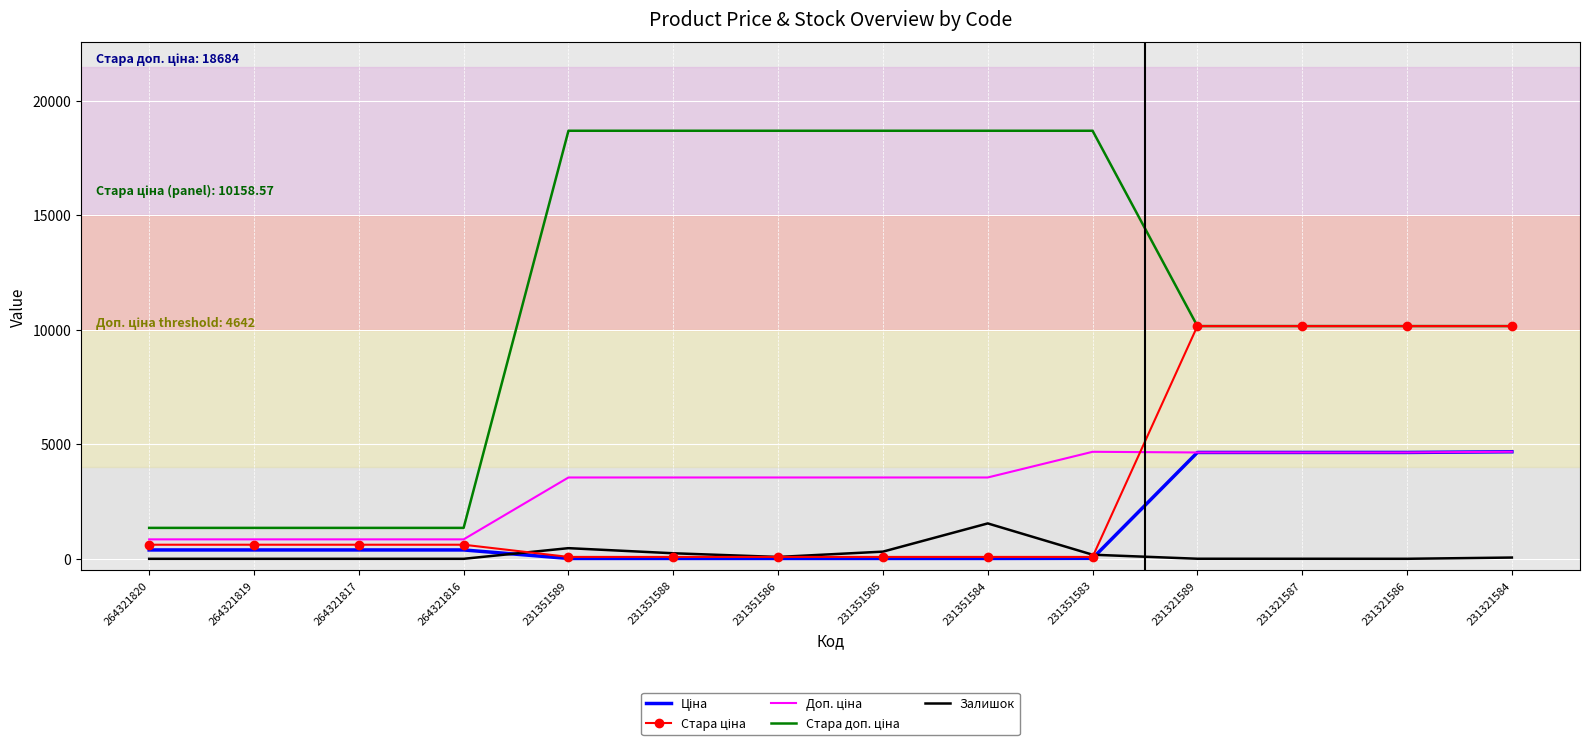

The value of Залишок at 264321817 is 0.0. True or false?

True